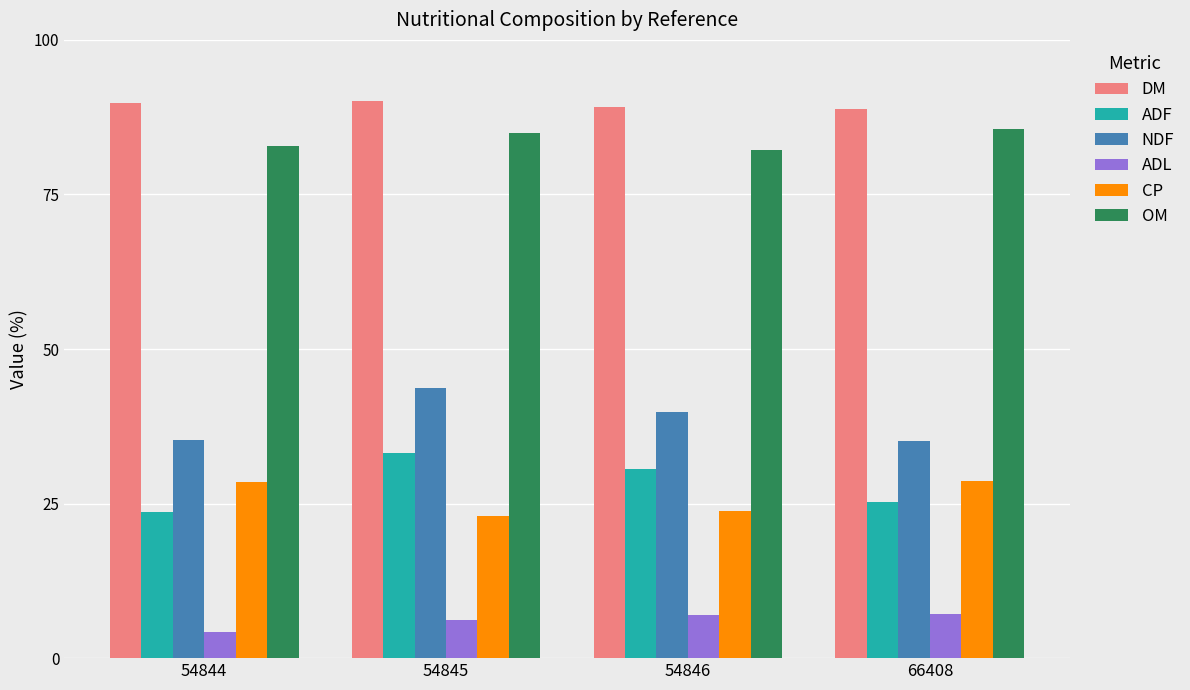

The value of ADF at 66408 is 37.1. True or false?

False